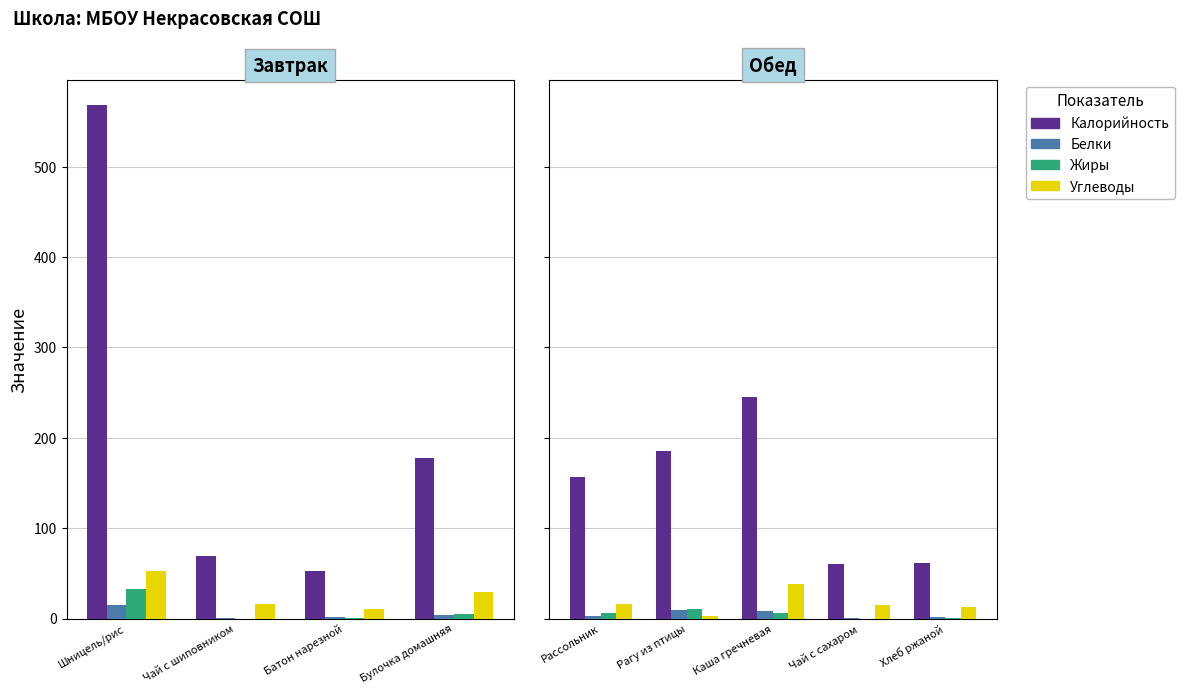

Where does the Белки series first go above 2?

Рассольник